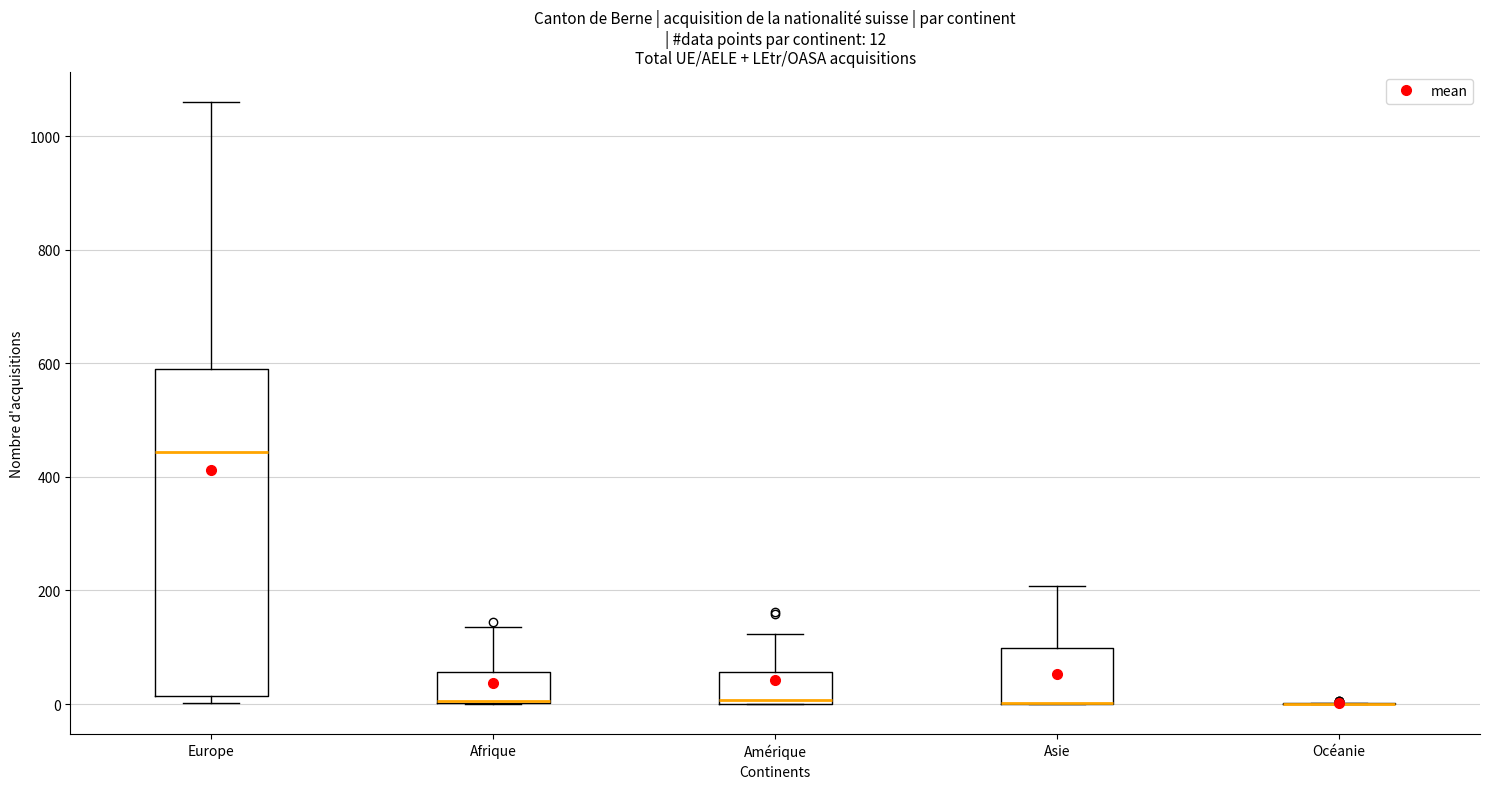

Comparing the boxes themselves (not the whiskers), which one is the tallest?

Europe